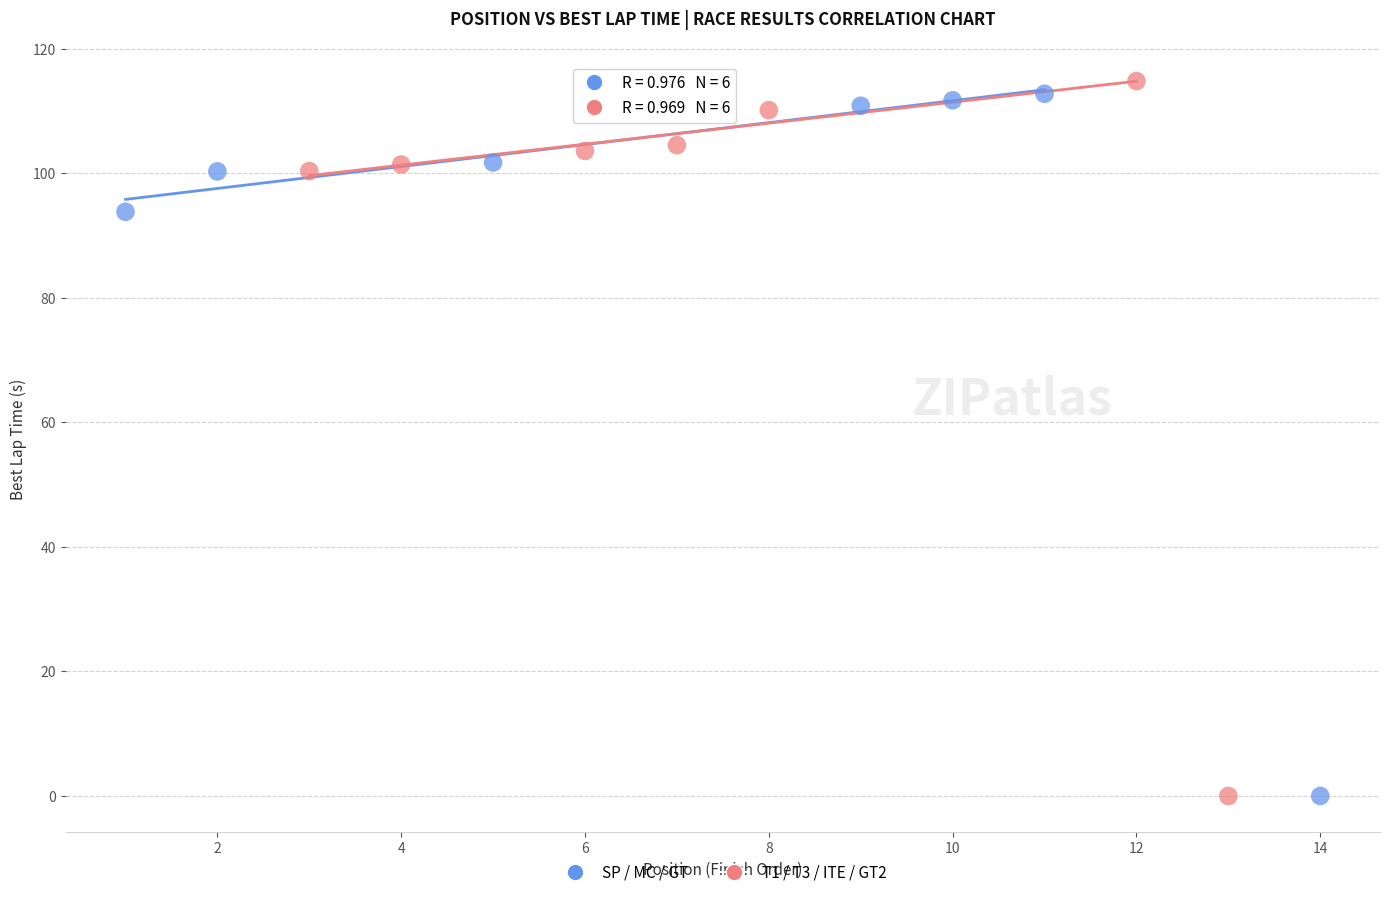

Which series has the largest Y range (max minus min)?

T1 / T3 / ITE / GT2